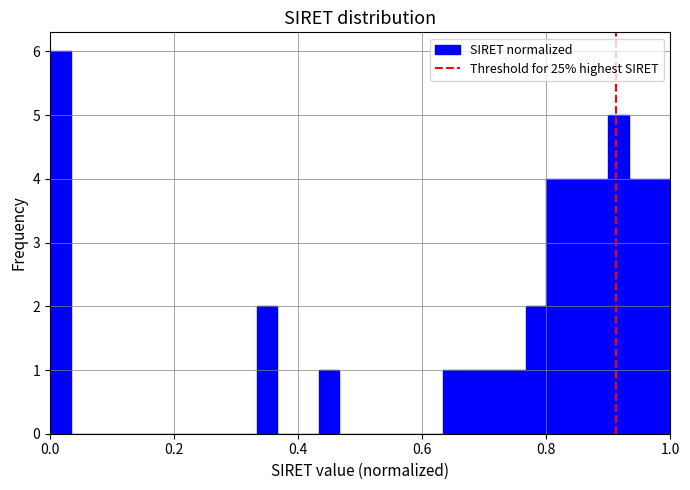

Read against the x-axis, roughly where is the centre of the tallest bar?

0.02